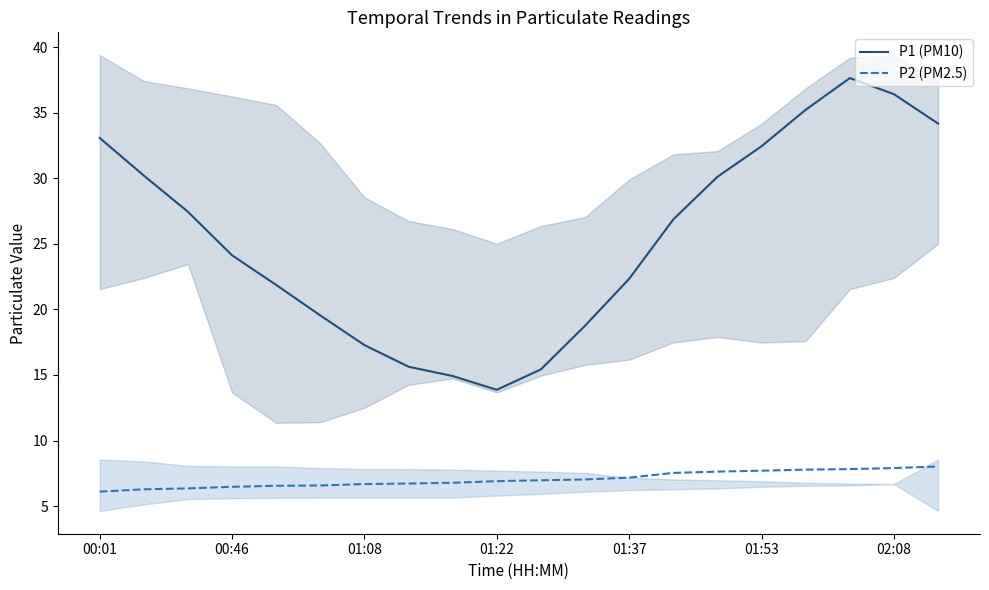

Rank the series by their average value, from lowest to highest.

P2 (PM2.5), P1 (PM10)